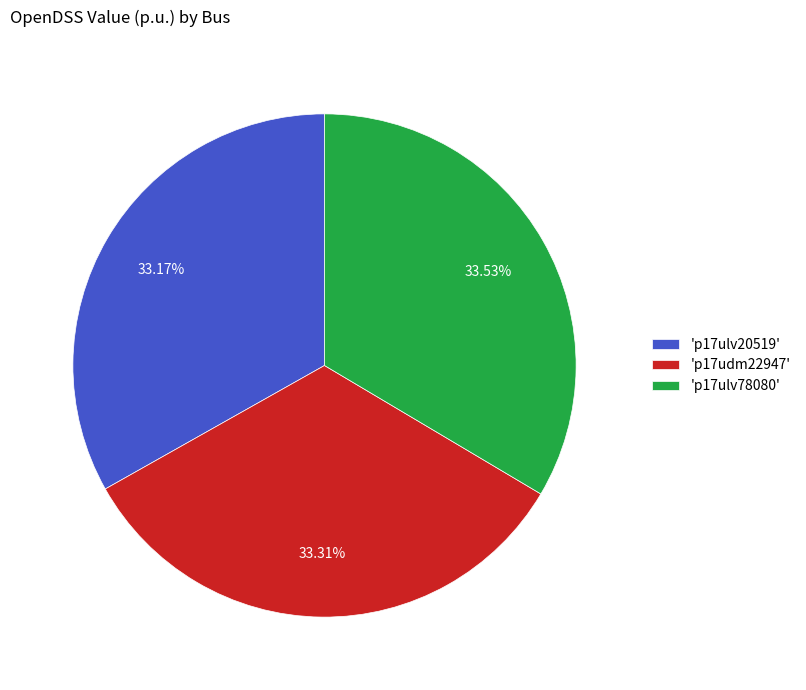

Approximately how many times larger is the value at 'p17ulv20519' compared to 'p17udm22947'?

1.0